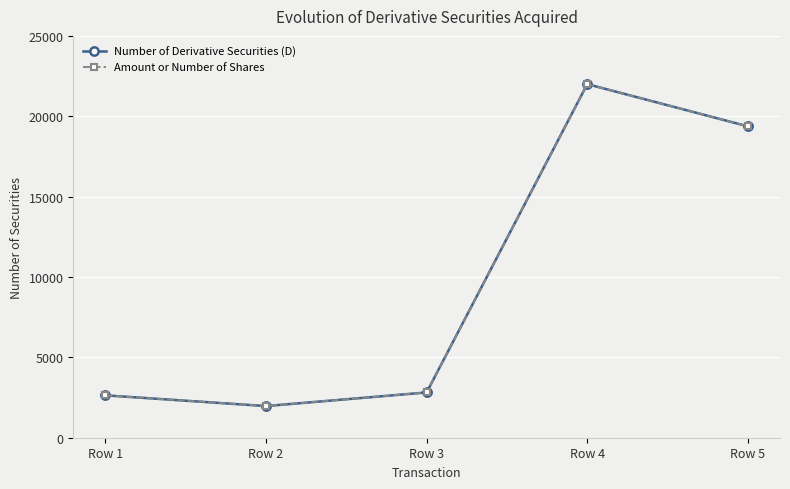

True or false: Amount or Number of Shares has more than 0 points higher than both neighbors.

True